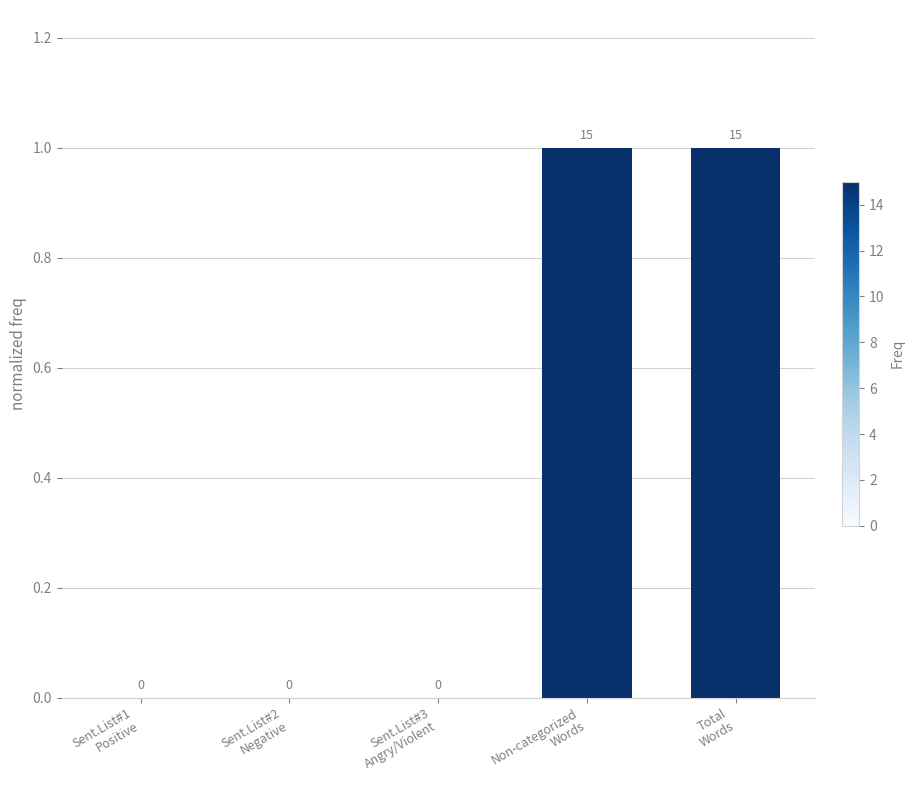

How many values are between 0 and 1?

5